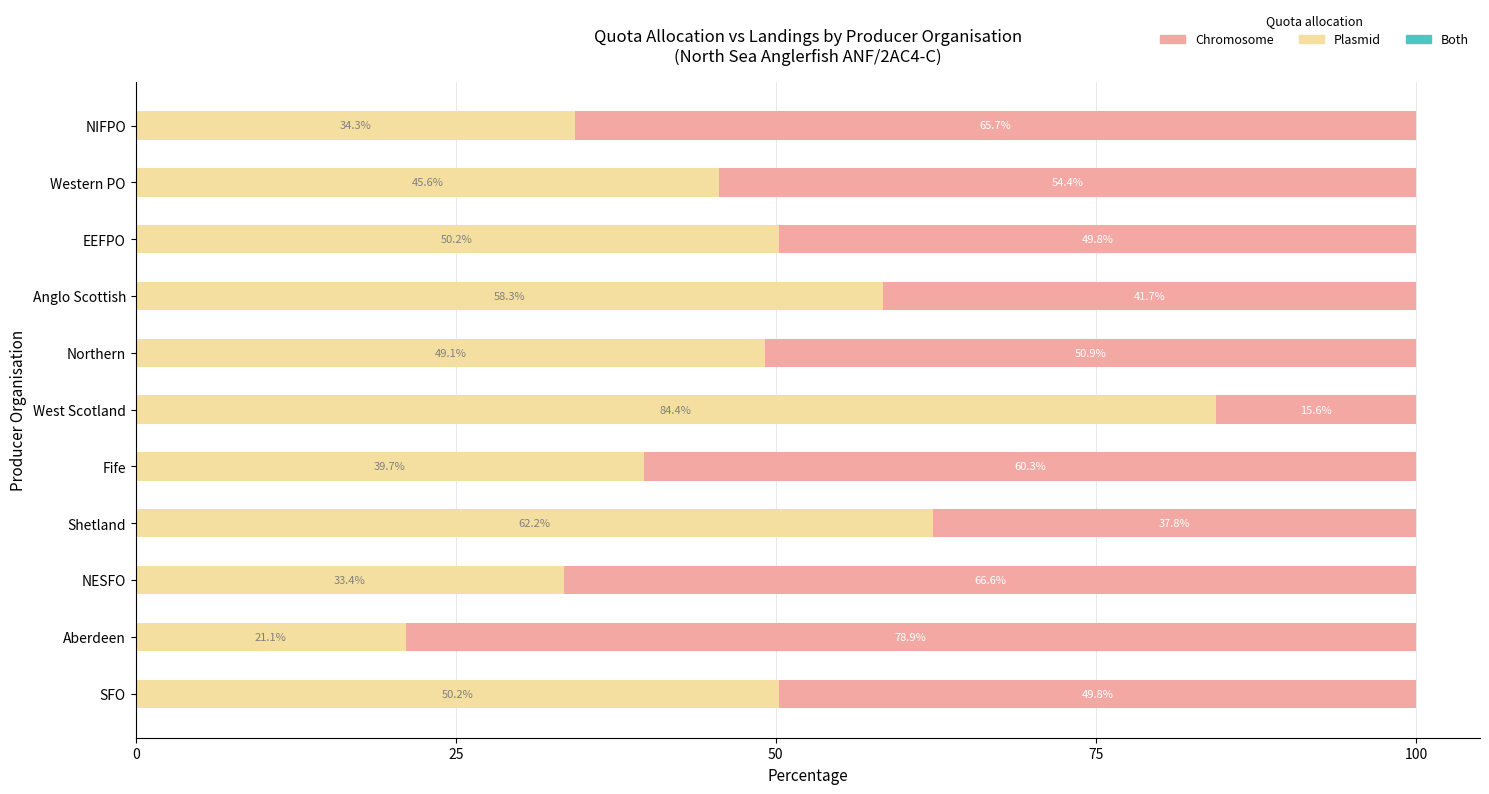

What is the total value across all series at Anglo Scottish?

100.0